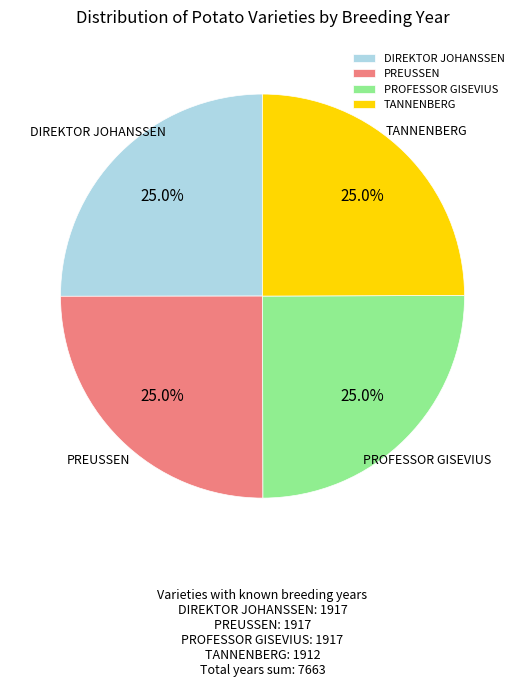

What percentage is the DIREKTOR JOHANSSEN slice, to the nearest percent?

25%